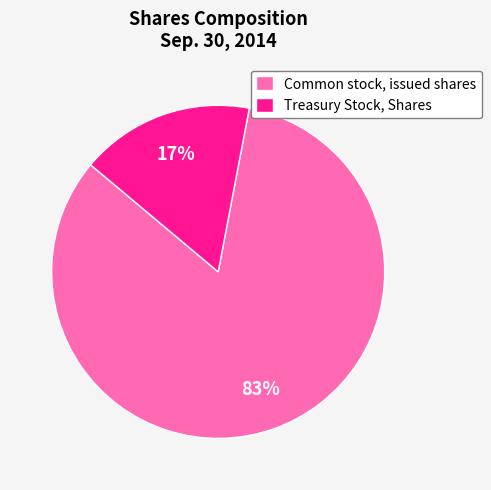

Rank the categories by value from highest to lowest.

Common stock, issued shares, Treasury Stock, Shares